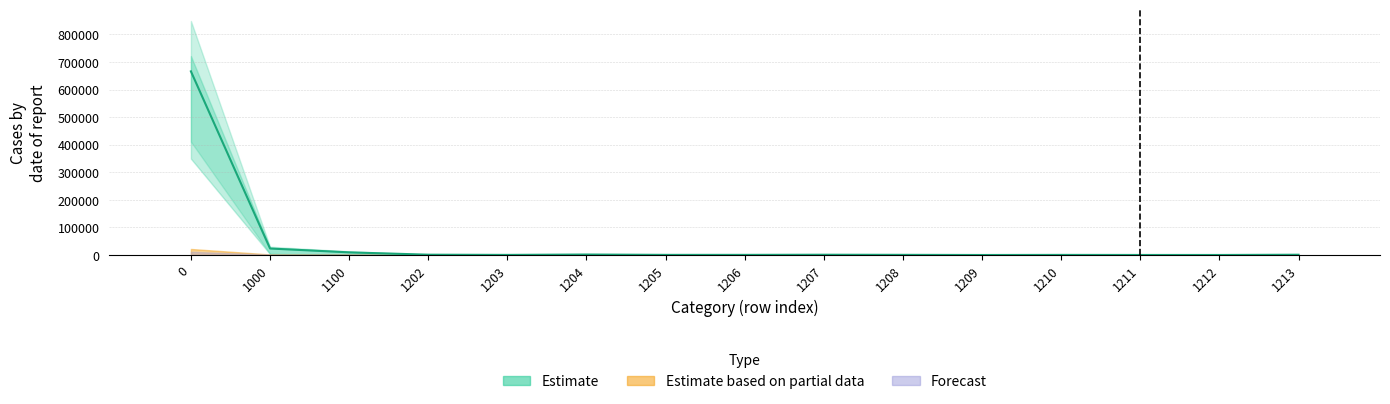

What is the difference between the highest and lowest values at 1211?

209